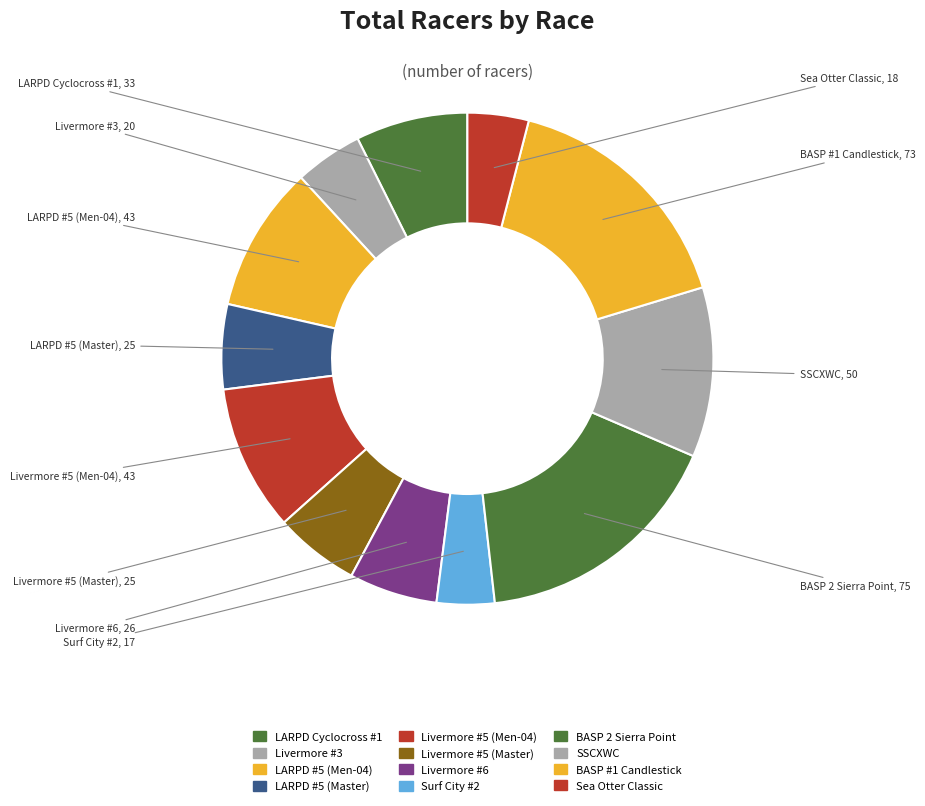

How many segments does this pie chart have?

12